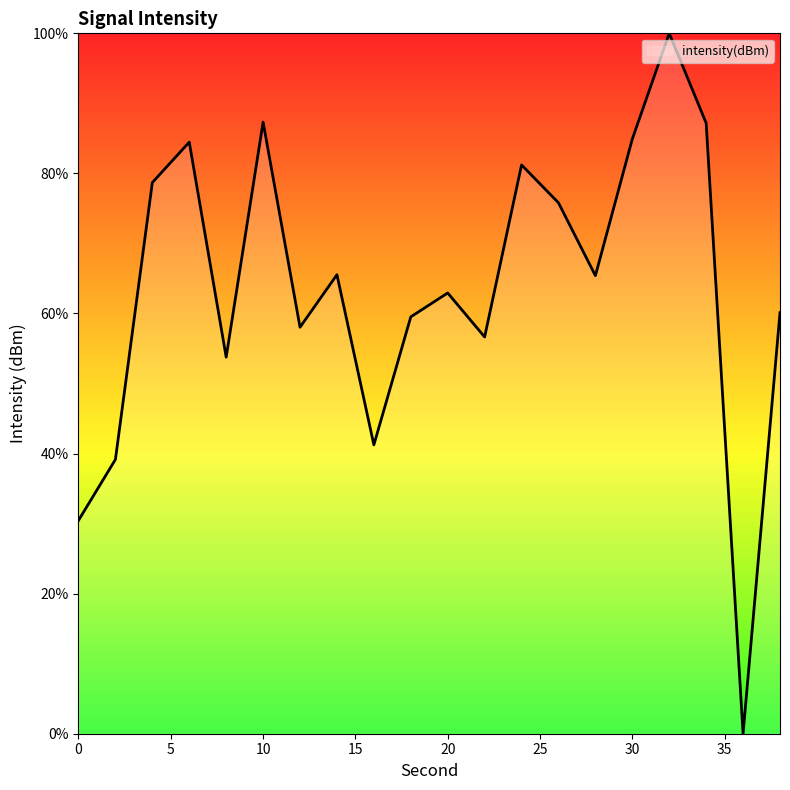

What is the difference between the maximum and minimum values?

100.0